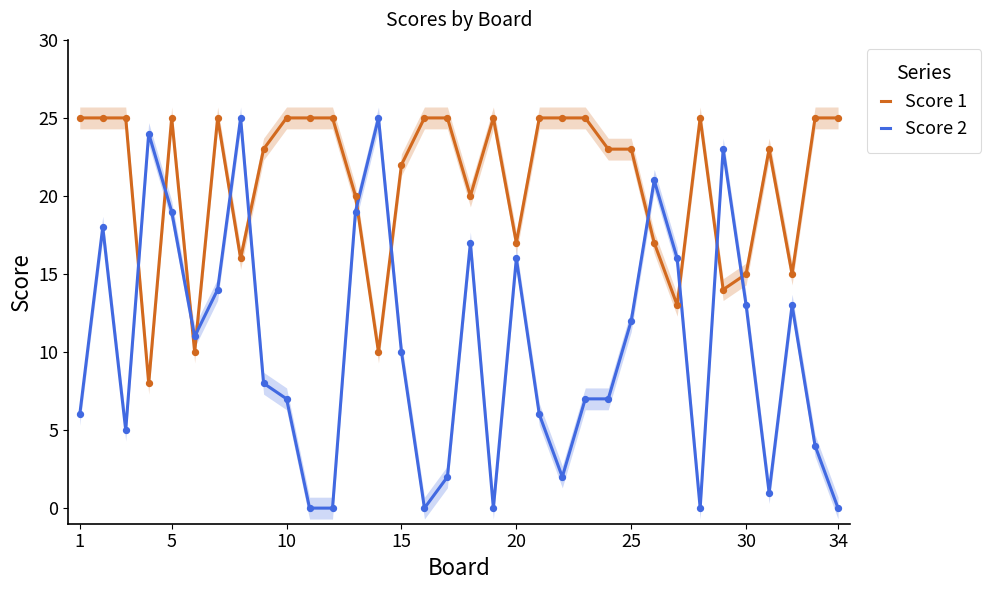

Which series reaches the maximum Y coordinate?

Score 1